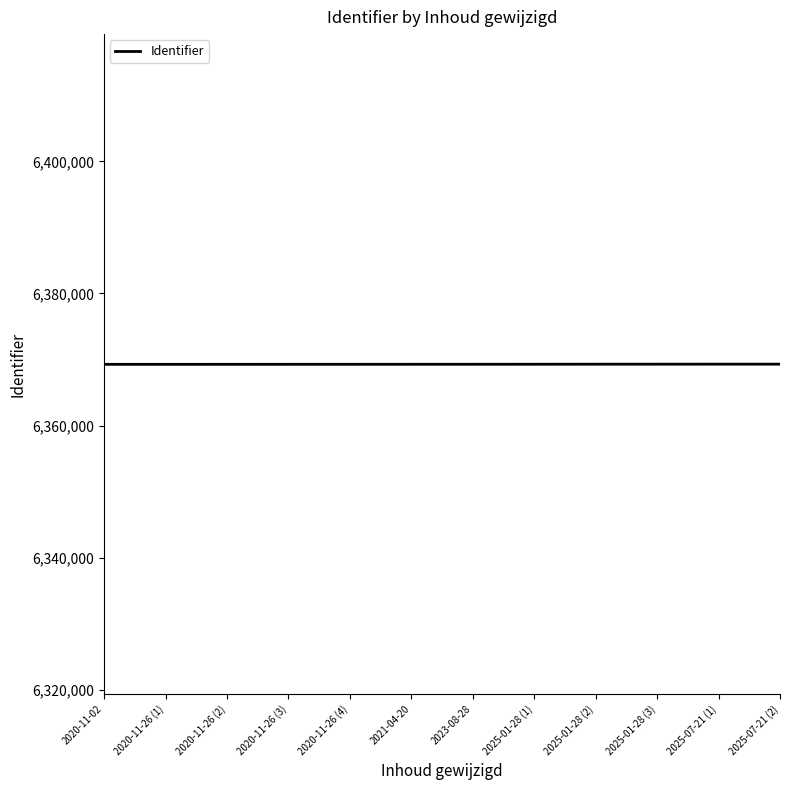

How many series are shown in this chart?

1